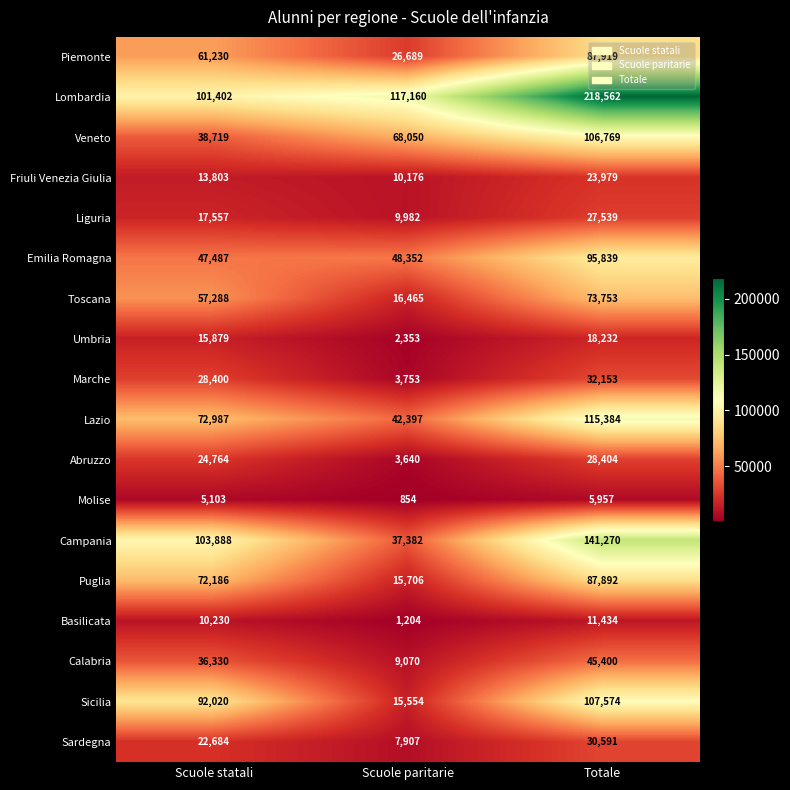

What is the difference between the second highest and minimum values in the Toscana series?

40823